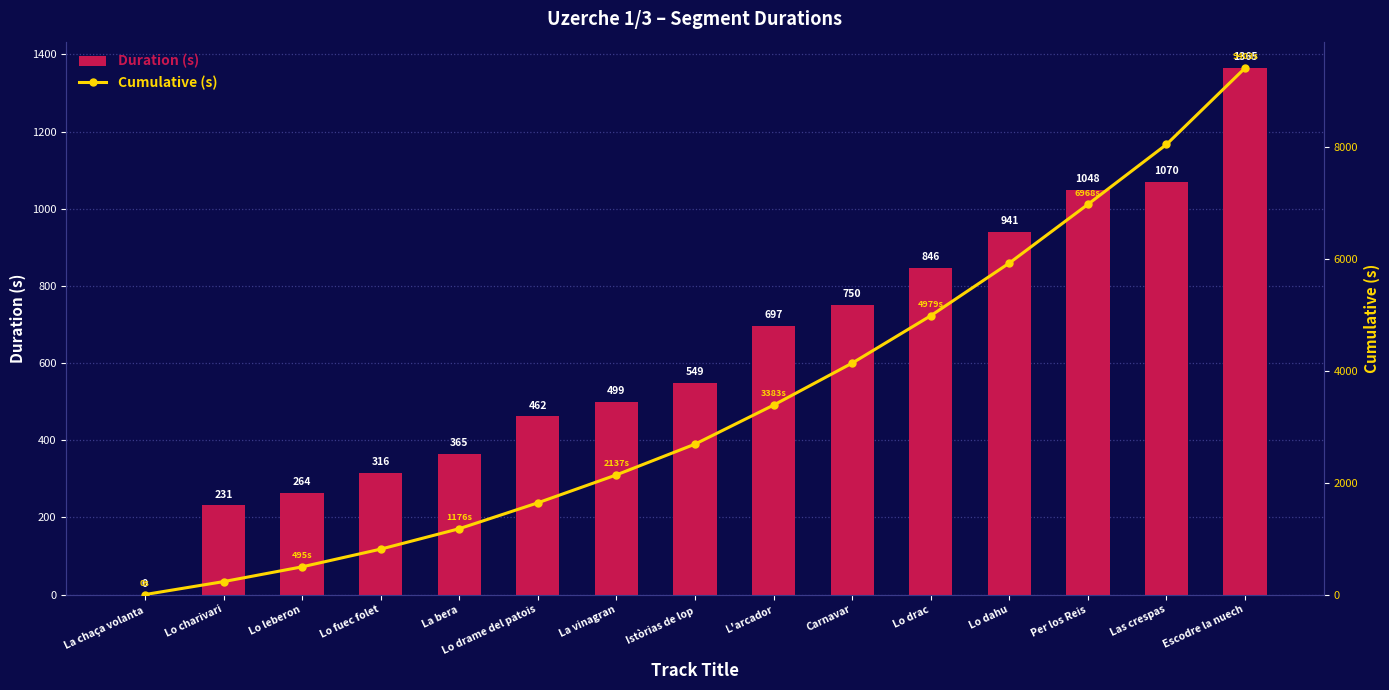

What is the sum of all Duration (s) values?

9403